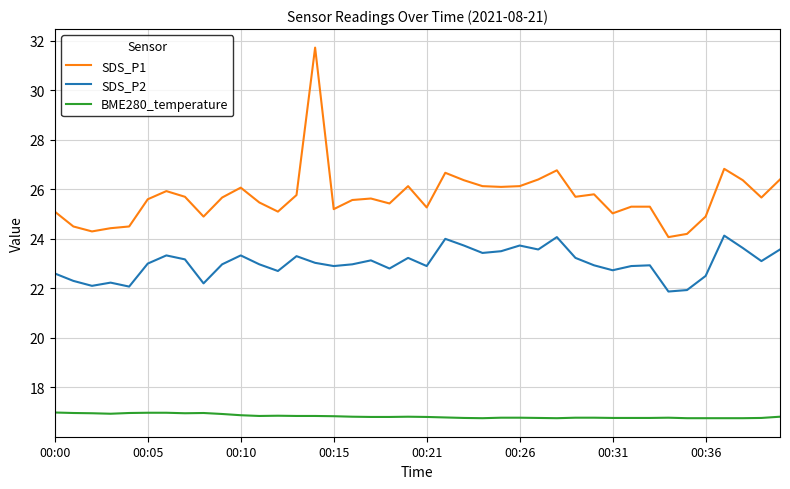

List the series in order of their peak value, lowest first.

BME280_temperature, SDS_P2, SDS_P1